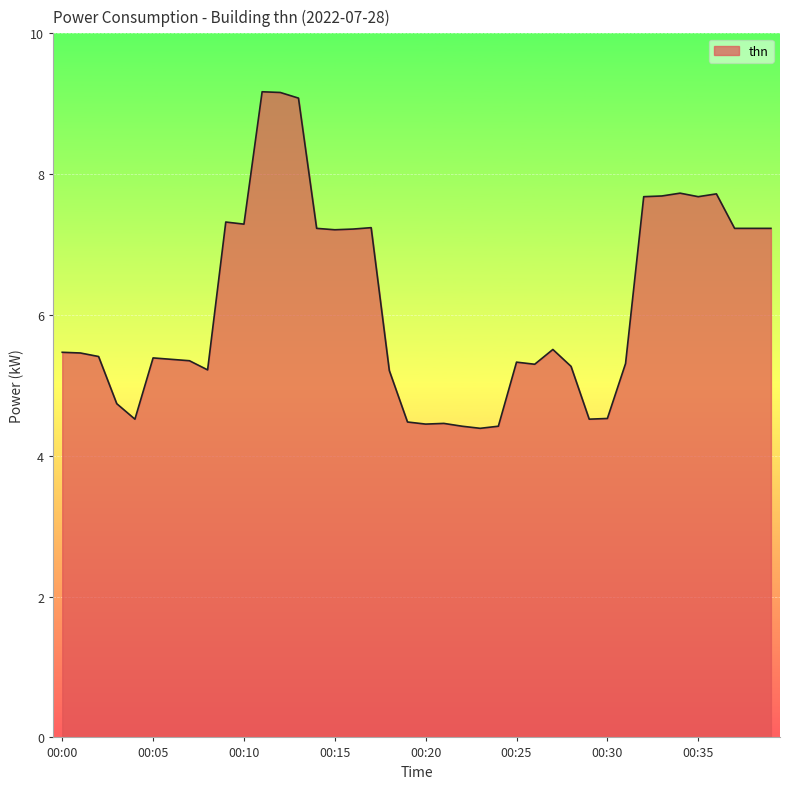

What is the sum of all values?

245.6